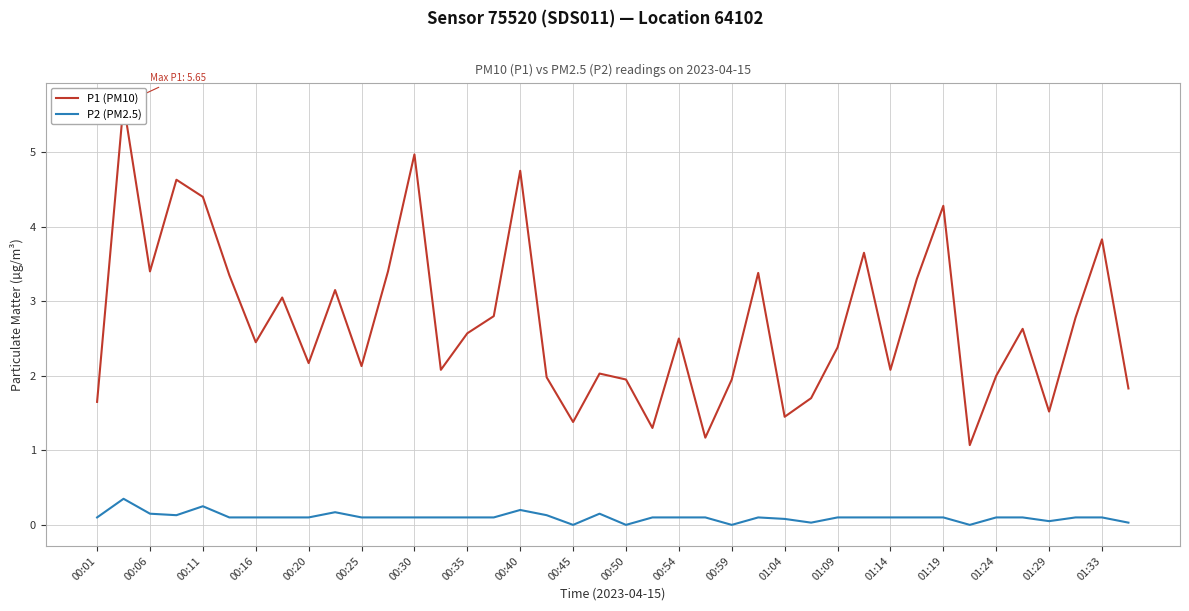

Does the chart display data point markers on the line(s)?

No